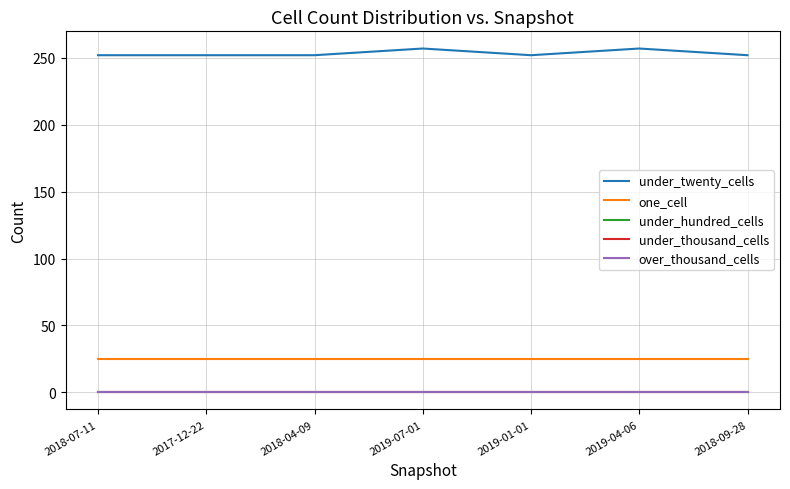

True or false: one_cell and under_twenty_cells intersect in this chart.

False